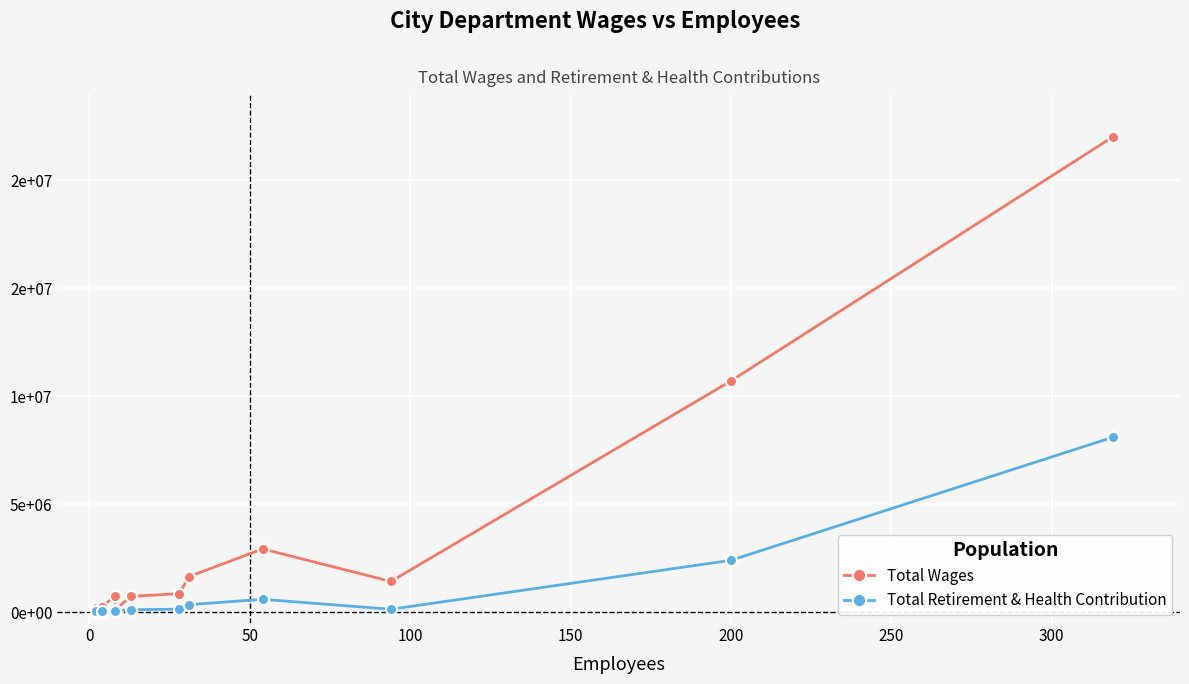

Reading right to left, what are all the values shown in this chart?

Total Wages: 22012081	10713674	1426147	2933119	1647094	863172	732250	113315	757697	255679	54701	173354	99093
Total Retirement & Health Contribution: 8103423	2404737	137969	599092	349943	140010	115835	71422	126475	53707	10244	44714	28979